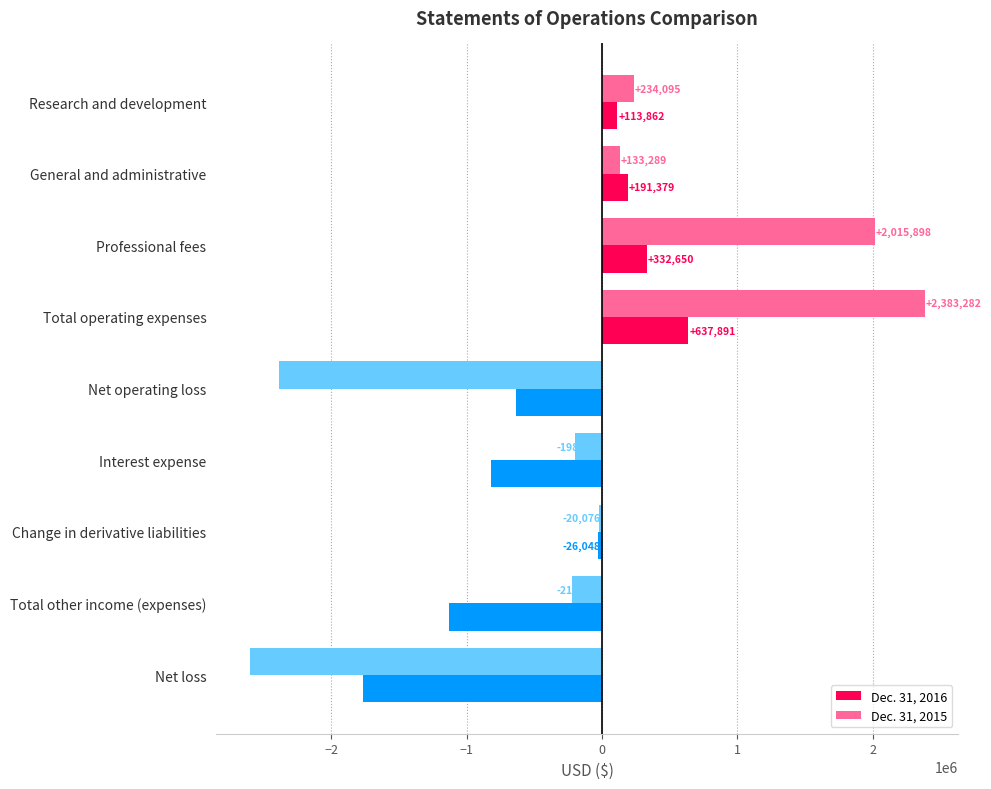

How many values in Dec. 31, 2016 are below zero?

5